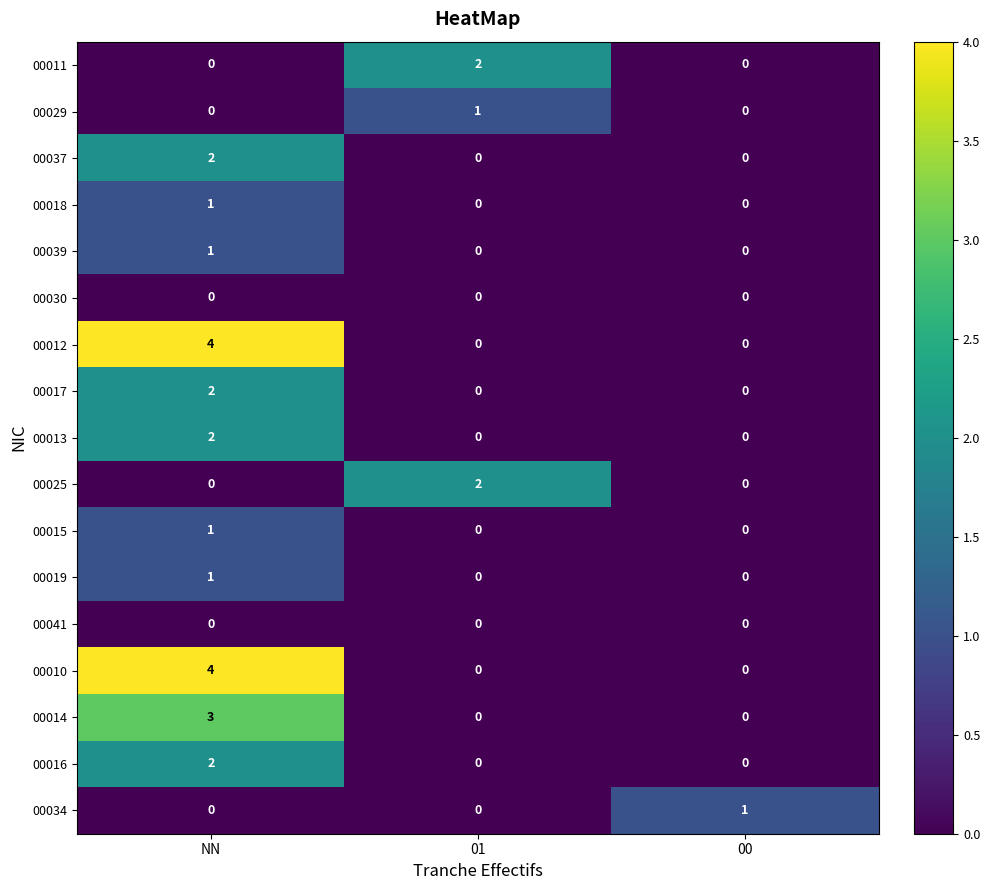

How many 00017 values are between 0 and 2?

3